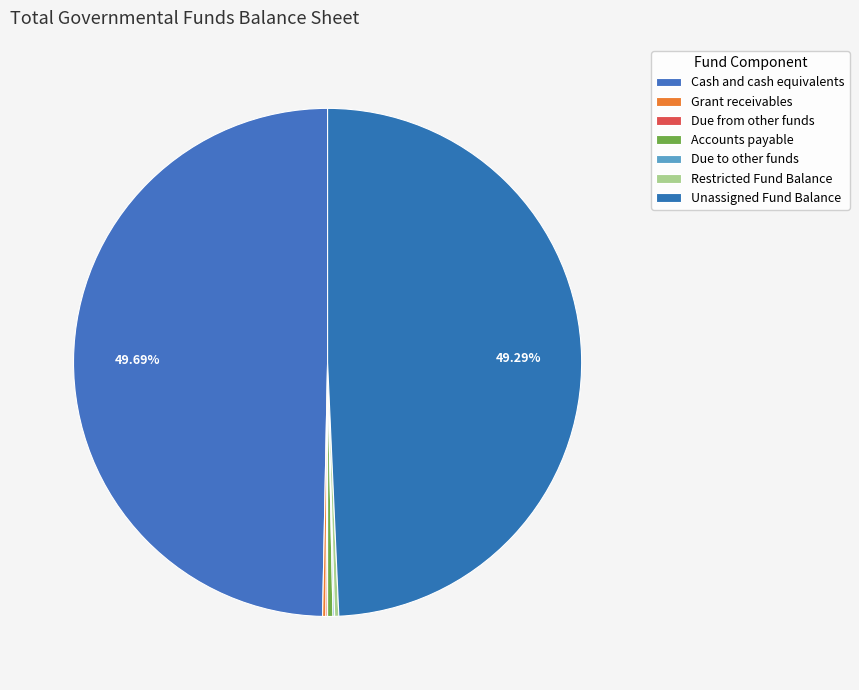

To the nearest percent, what is the average slice percentage?

14%